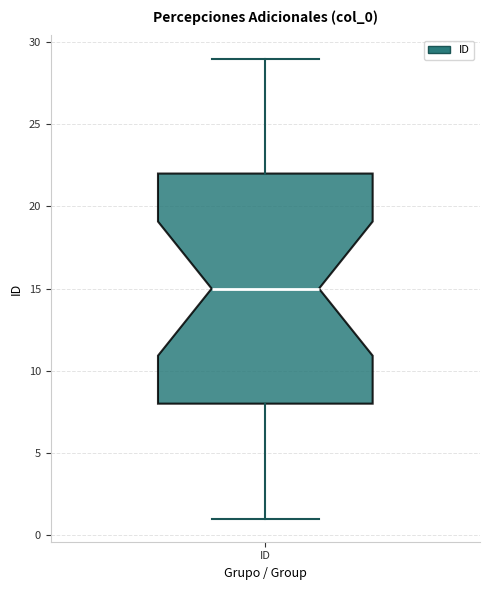

Transcribe this box plot: give where the median line is, the range the box spans, and where the two whiskers end, as read against the y-axis. The values are not printed on the chart, so give them approximately, as read against the axis.

median 15, box 8 to 22, whiskers 1 to 29